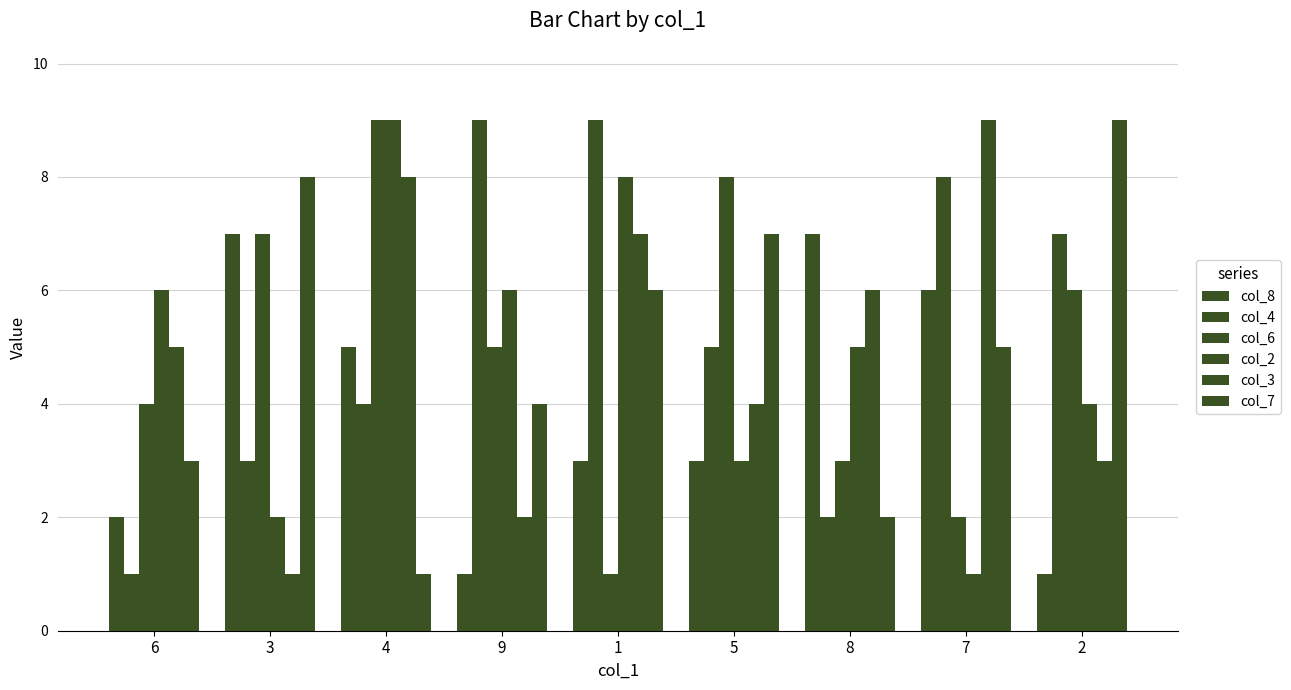

How many categories are shown in the chart?

9